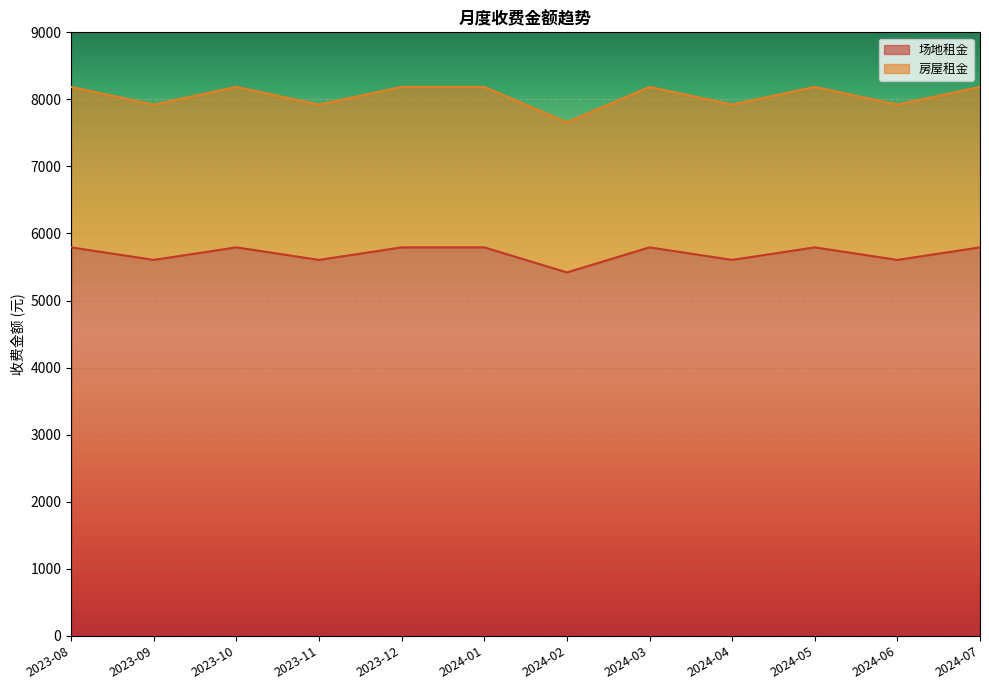

True or false: 房屋租金 and 场地租金 intersect in this chart.

False